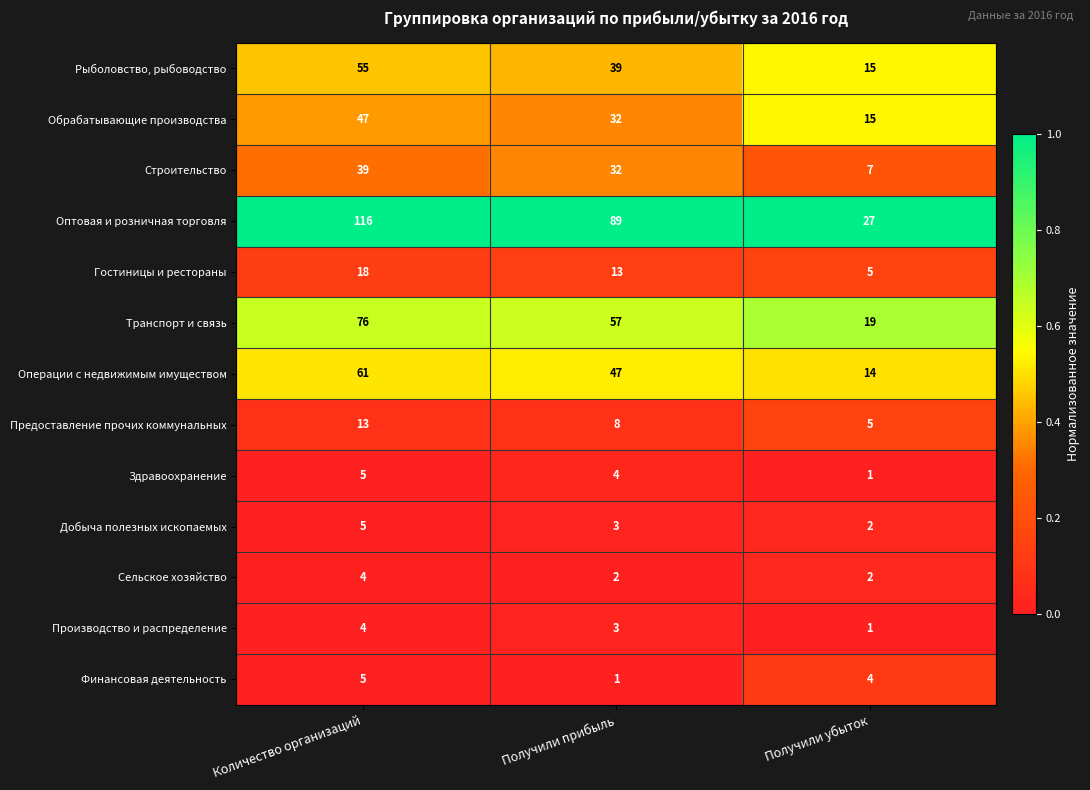

List the labels in order of Здравоохранение value, smallest first.

Получили убыток, Получили прибыль, Количество организаций